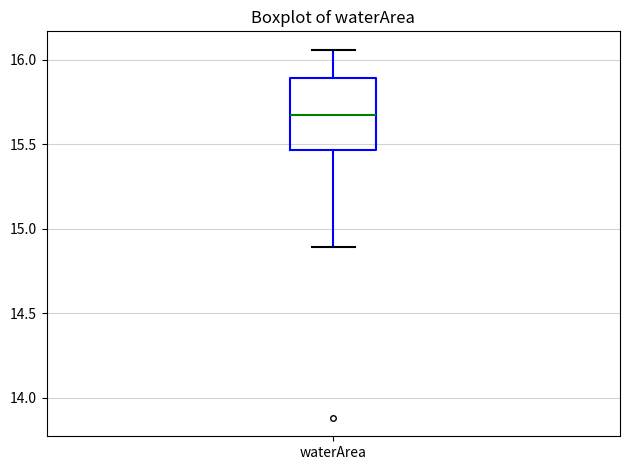

Where does the median line of the box for waterArea sit on the y-axis? The values are not printed on the chart, so give them approximately, as read against the axis.

15.70